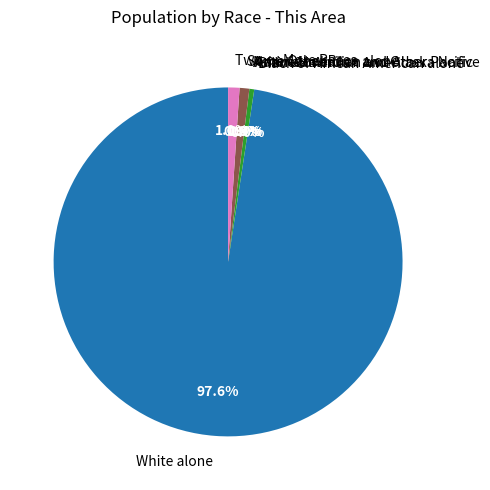

What is the change in value from White alone to Asian alone?

-651